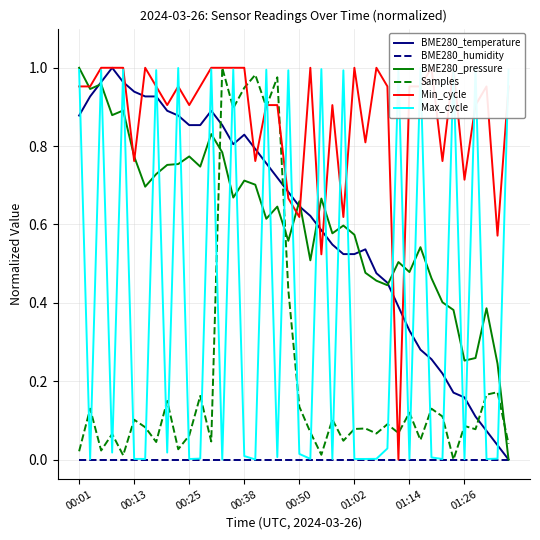

Which series ends up on top after the final intersection of BME280_temperature and Samples?

Samples